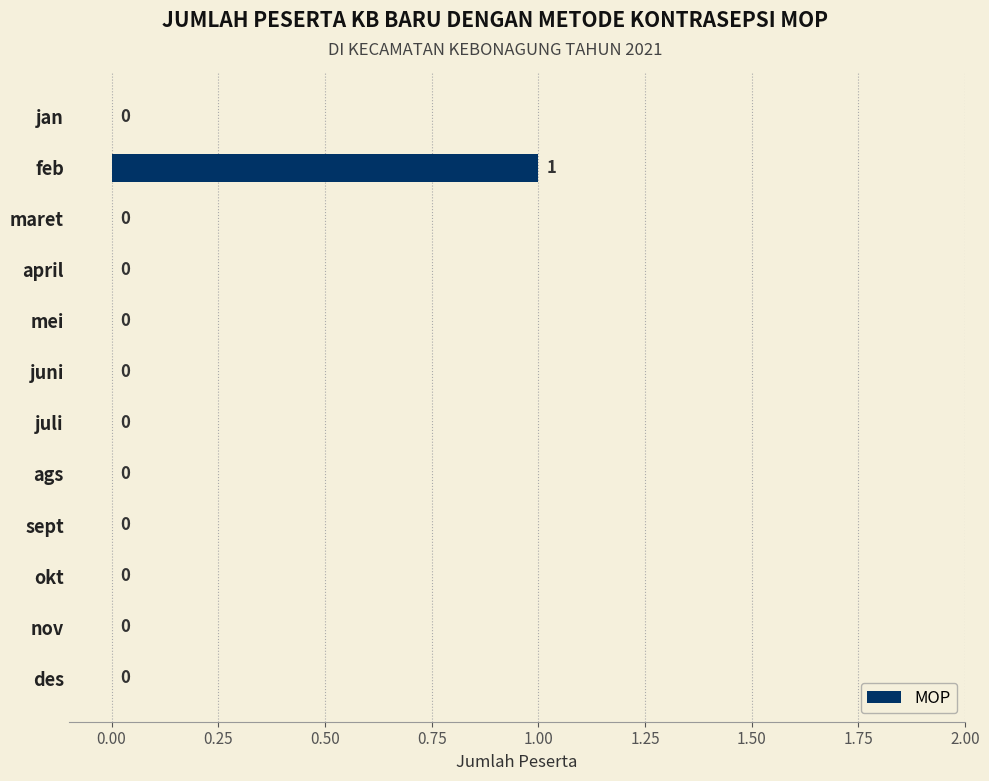

The value at juni is 0. True or false?

True